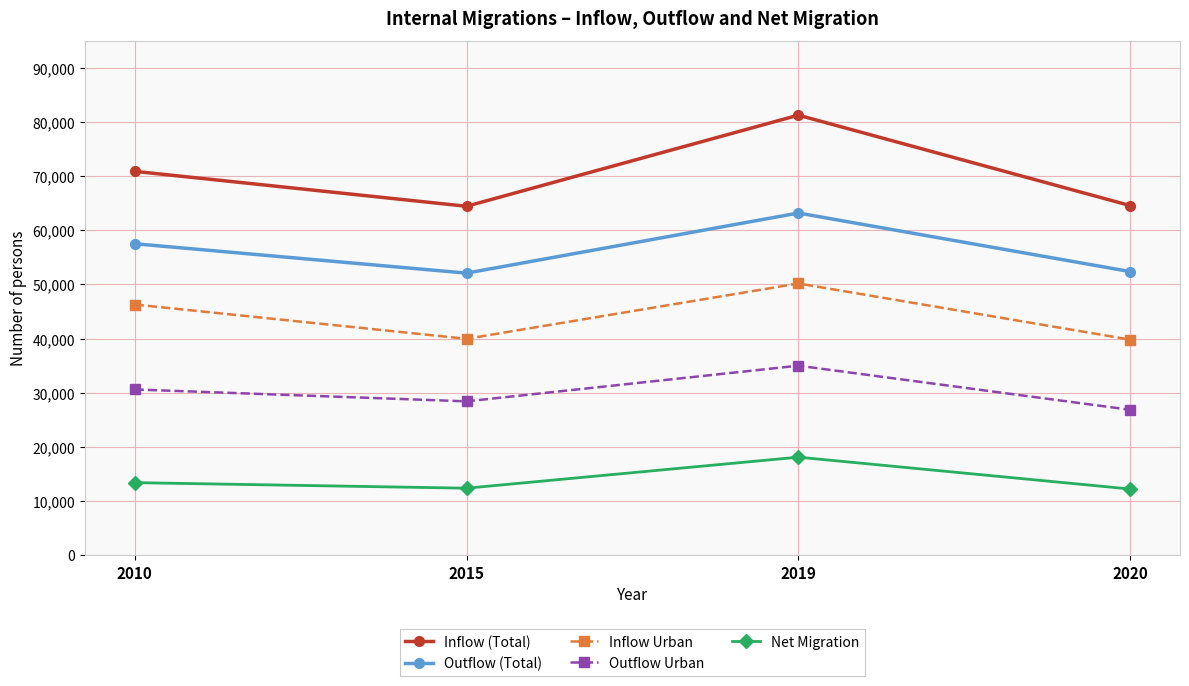

True or false: Inflow (Total) and Net Migration cross at least once.

False